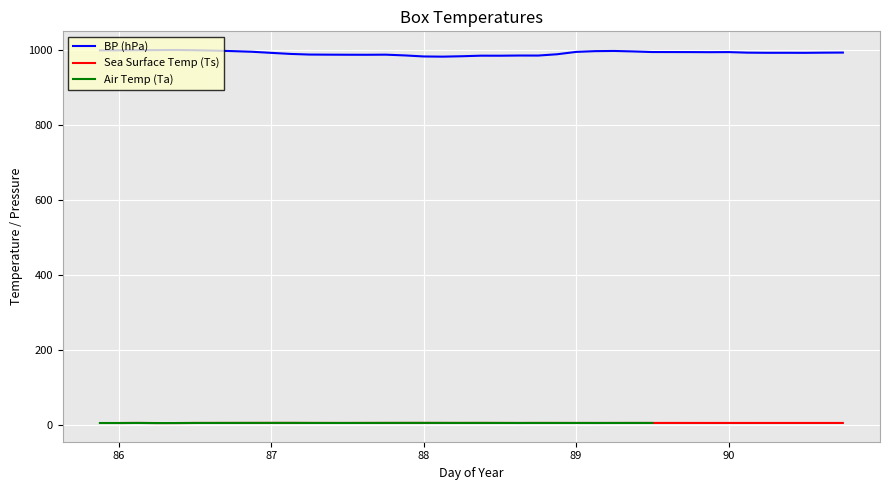

Count the number of categories in the chart.

40